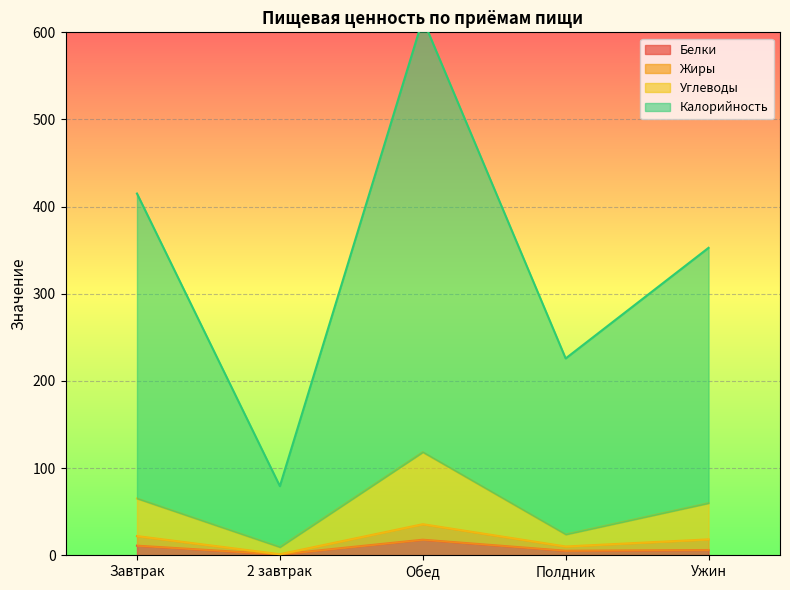

What is the greatest value displayed?

615.2